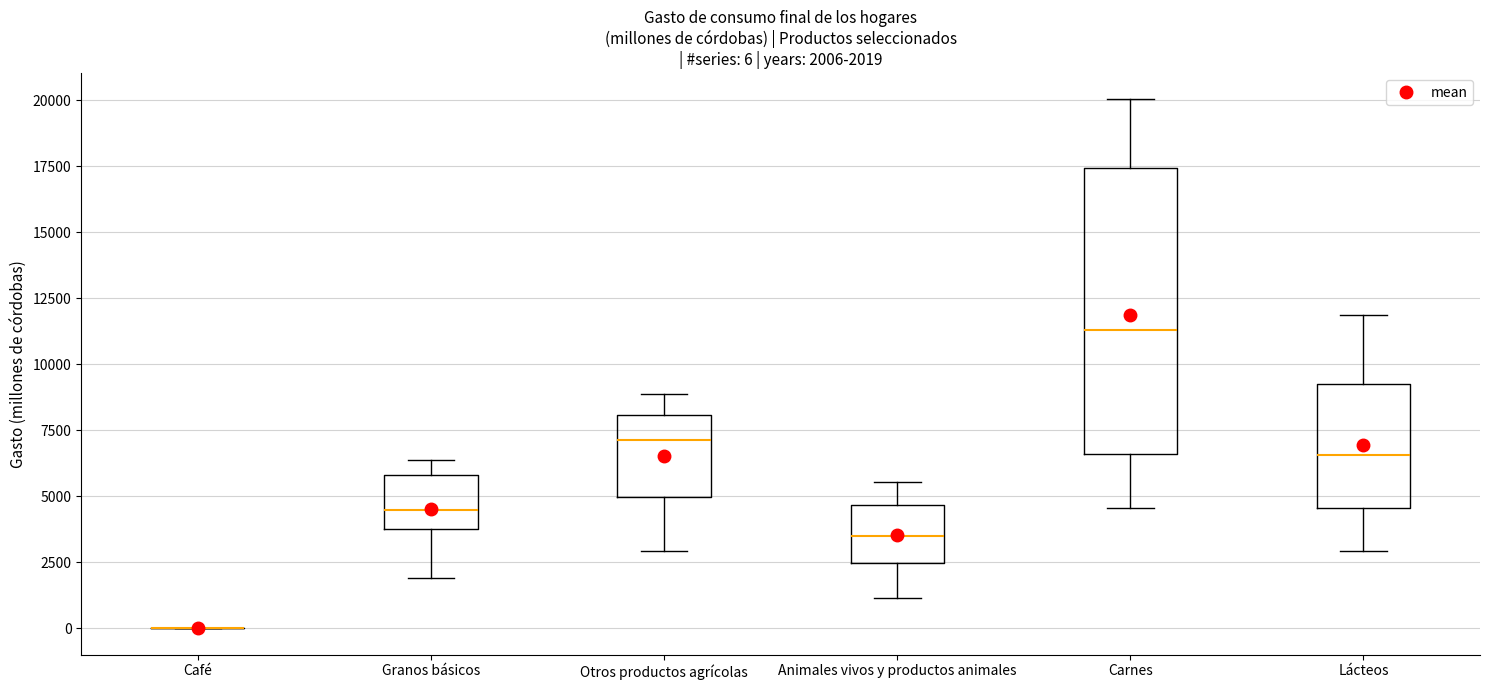

Which box is the tallest, from its lower edge to its upper edge?

Carnes